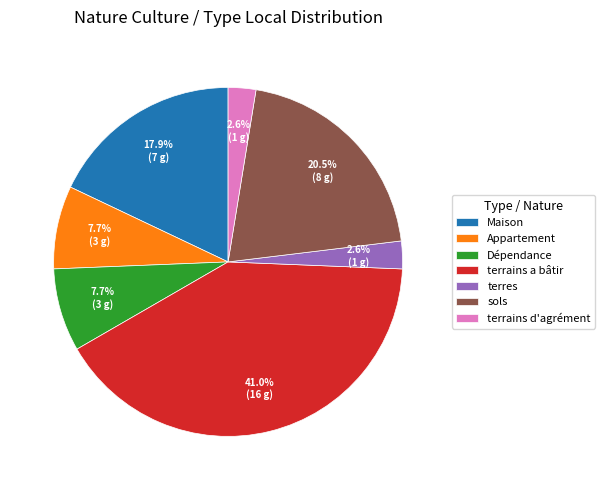

Is it true that Appartement is 15% of the pie?

False